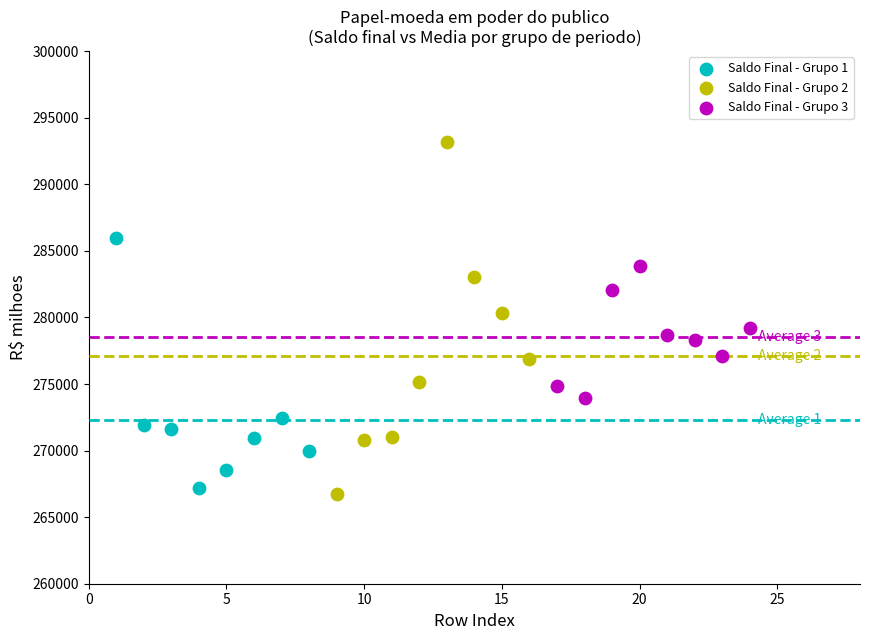

Which series has the widest spread of Y values?

Saldo Final - Grupo 2